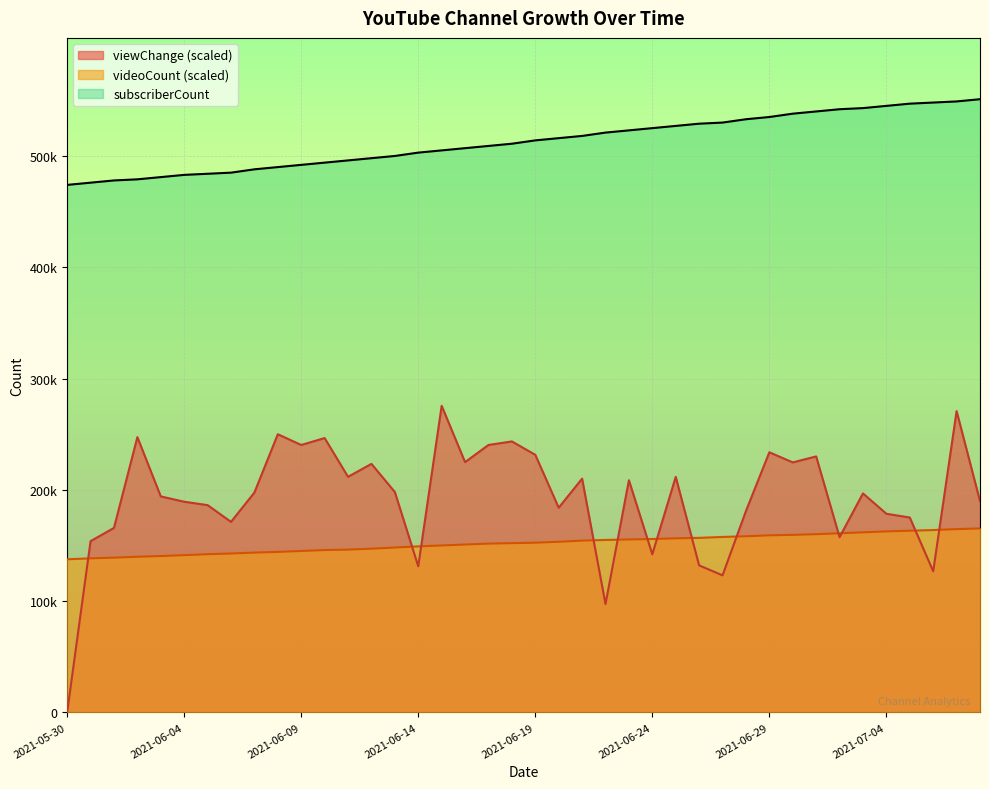

What position from the left is 2021-06-10?

12